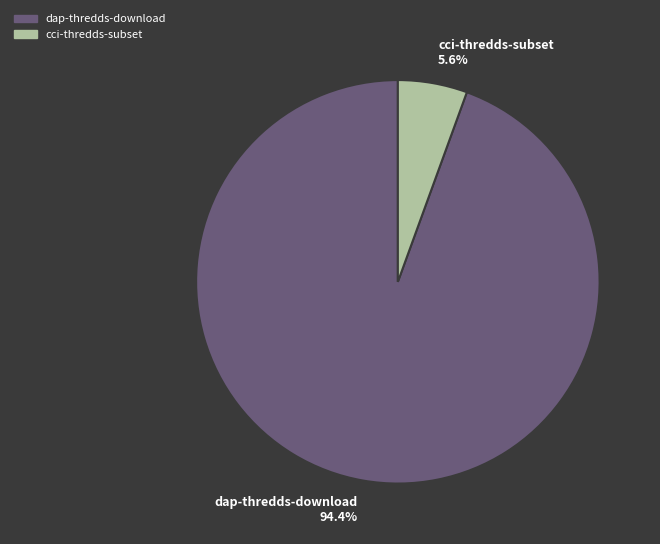

Count the number of slices in the pie.

2